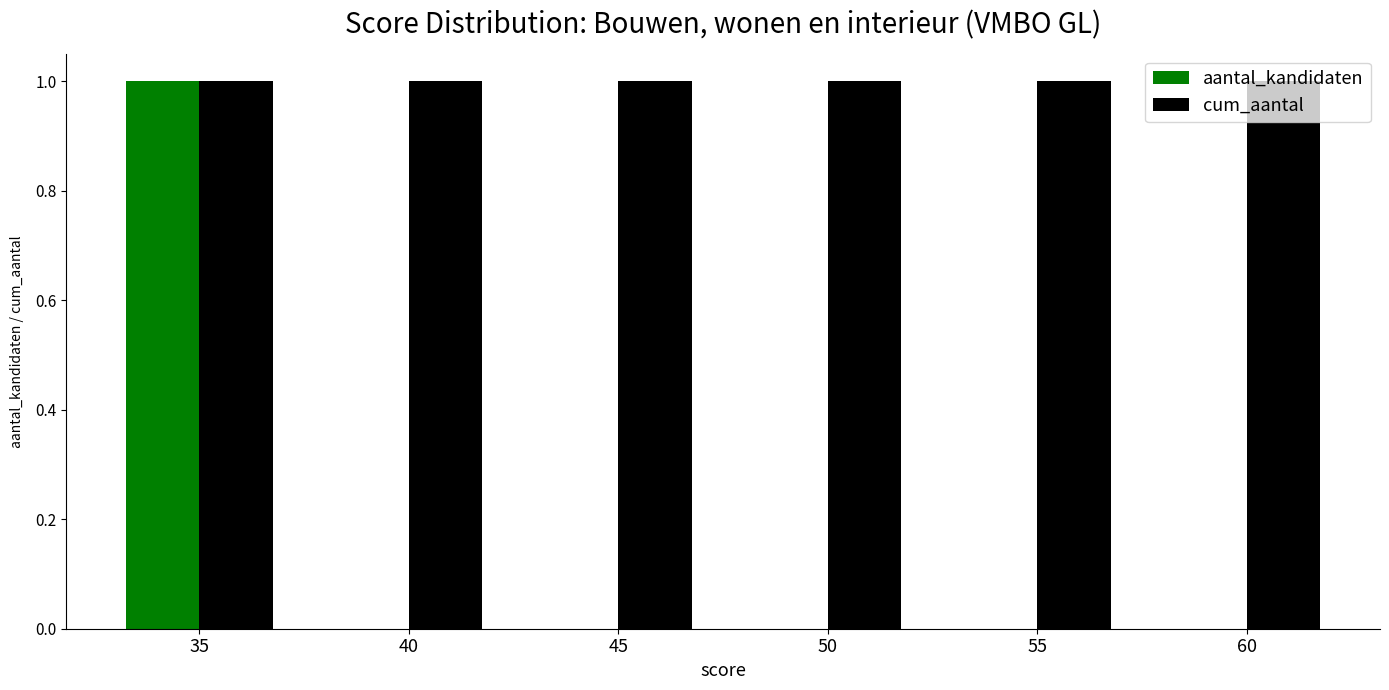

Reading left to right, list all the values displayed in this chart.

aantal_kandidaten: 35=1	40=0	45=0	50=0	55=0	60=0
cum_aantal: 35=1	40=1	45=1	50=1	55=1	60=1